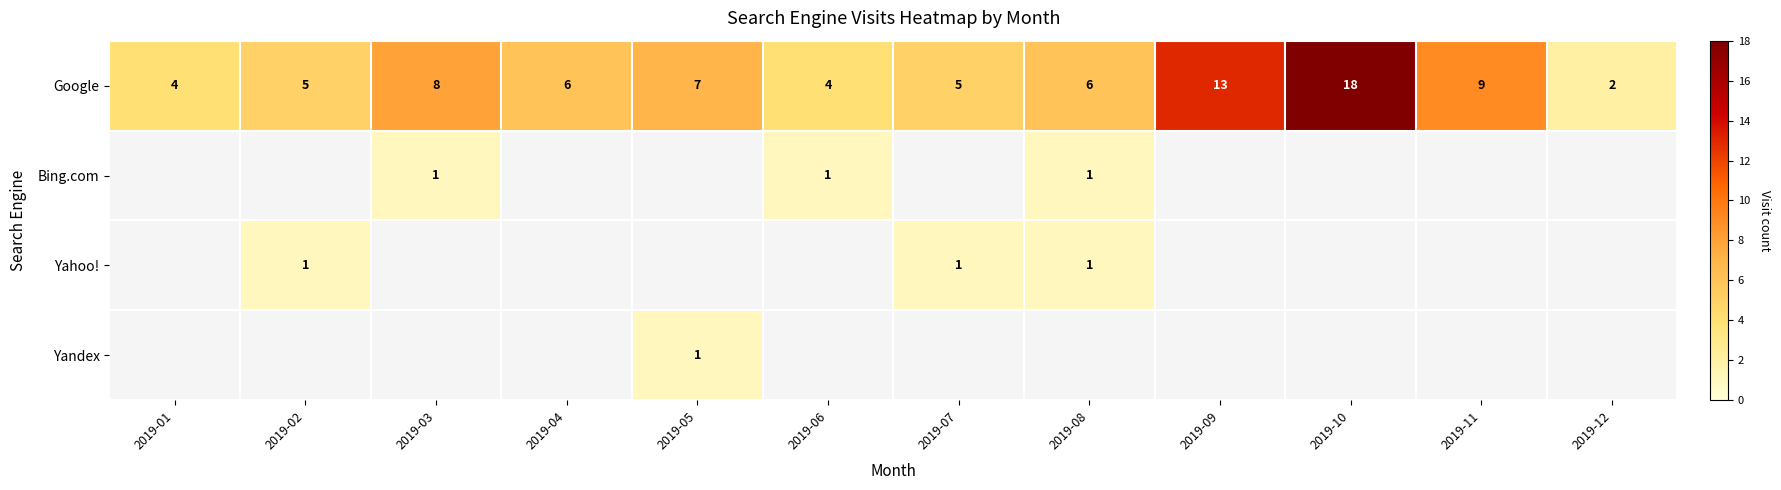

Read the Google value at 2019-10.

18